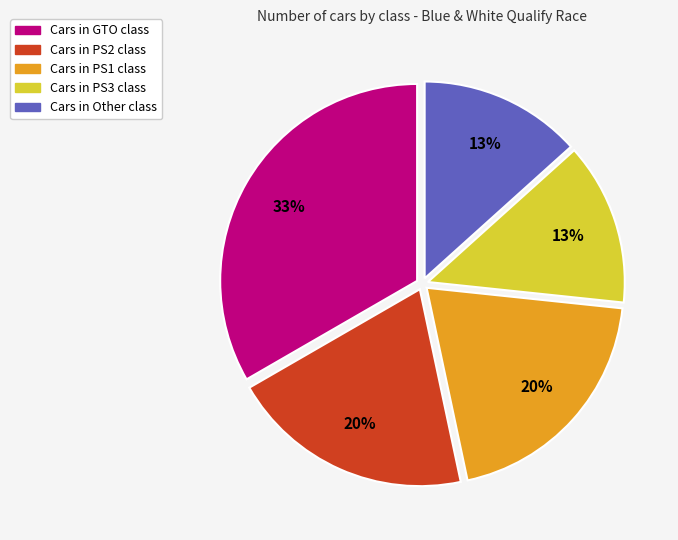

To the nearest percent, what is the average slice percentage?

20%